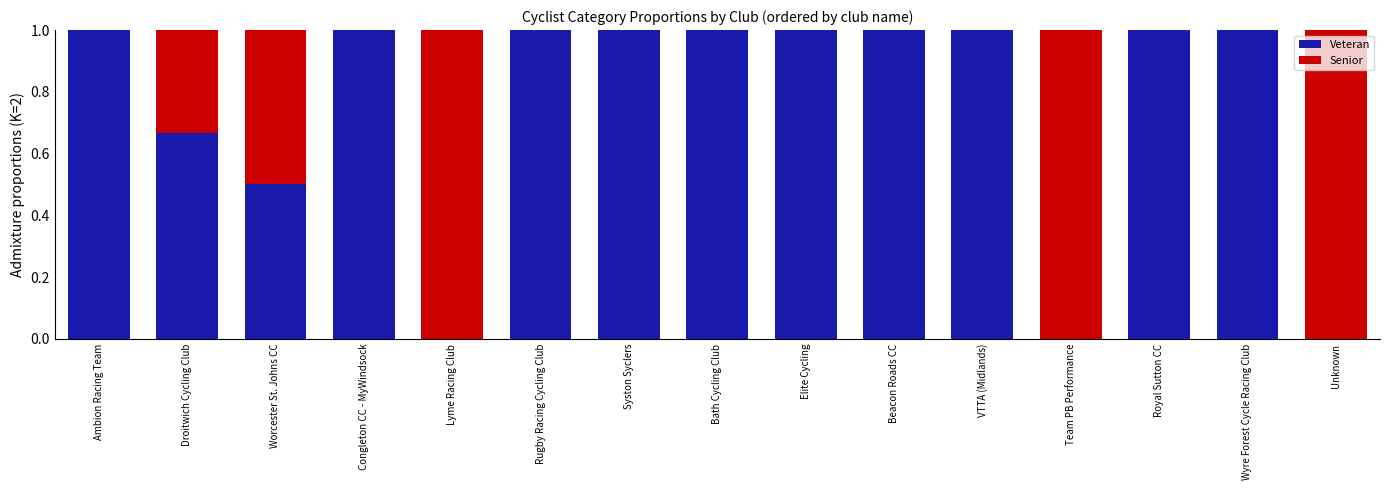

What is the sum of all Veteran values?

11.2